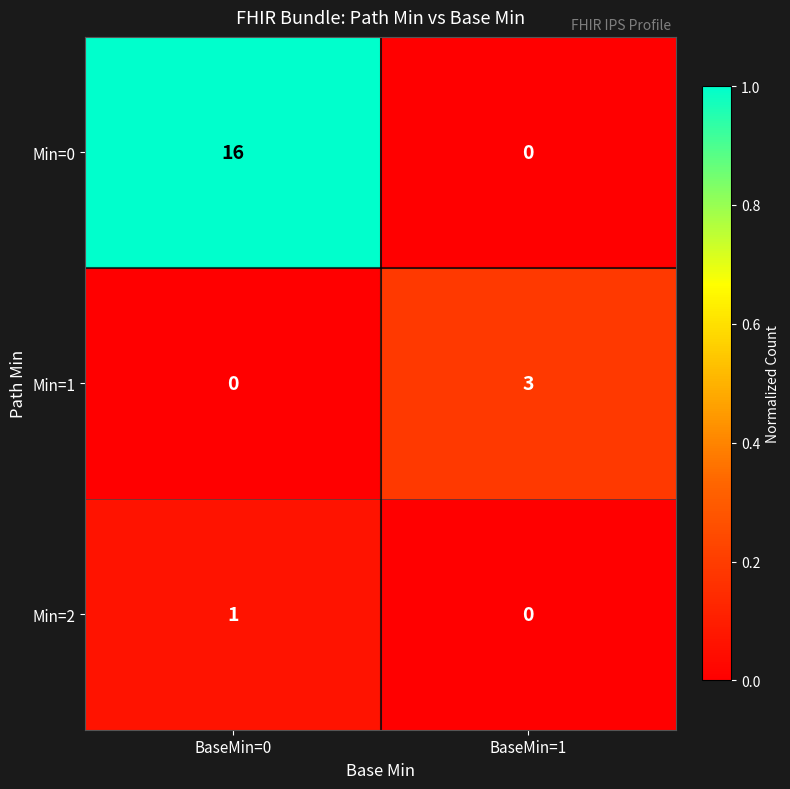

Reading right to left, list all the values displayed in this chart.

Min=0: 0	16
Min=1: 3	0
Min=2: 0	1